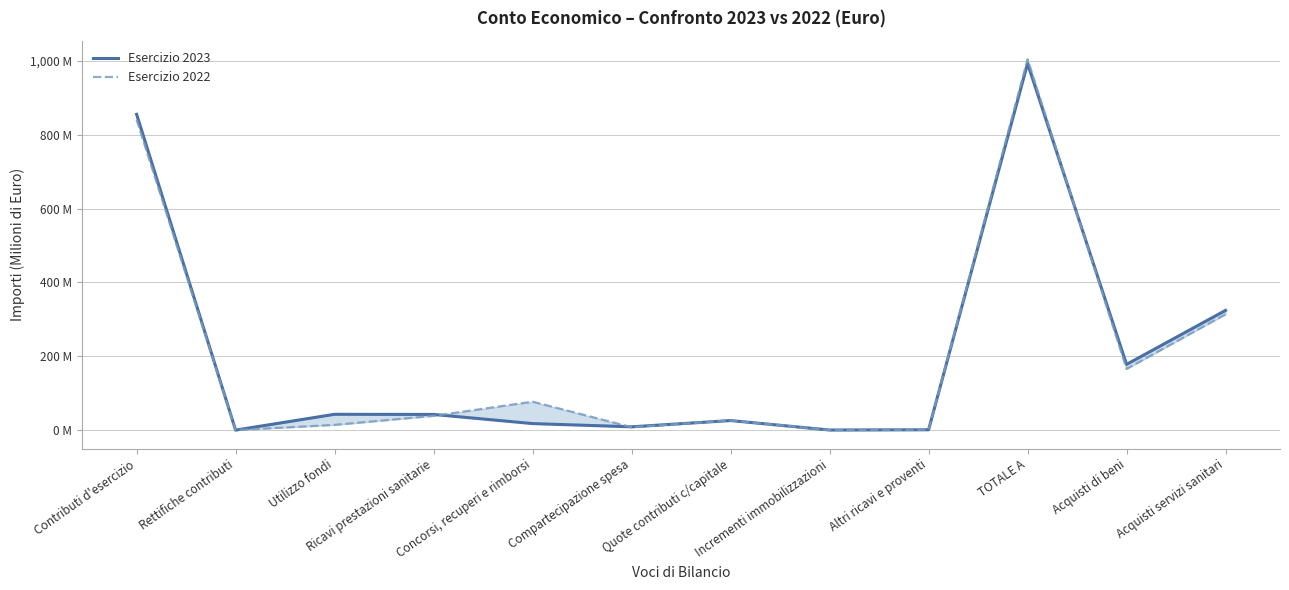

Reading left to right, what are all the values shown in this chart?

Esercizio 2023: 855.1	-0.2	42.6	42.3	17.5	8.8	25.7	0.1	0.7	992.7	177.8	324.1
Esercizio 2022: 840.5	-0.1	14.0	38.5	76.8	7.8	26.0	0.0	0.8	1004.3	165.6	313.5